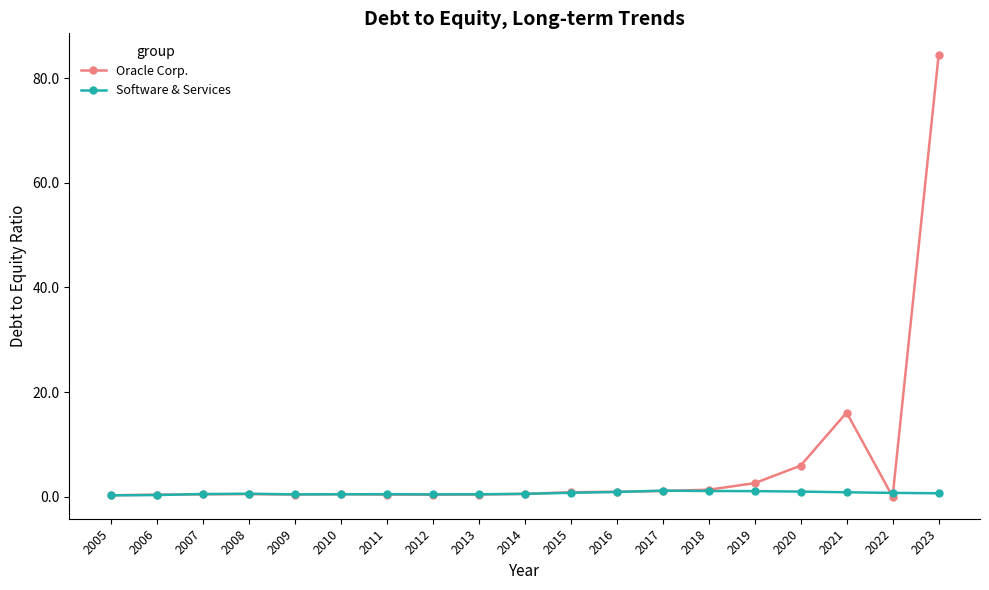

Which series has the widest spread of values?

Oracle Corp.